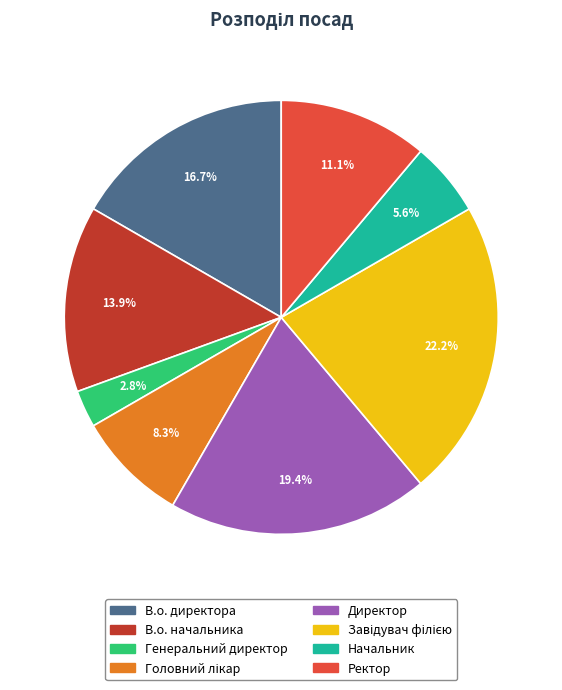

Is there any slice that represents more than half of the pie?

No